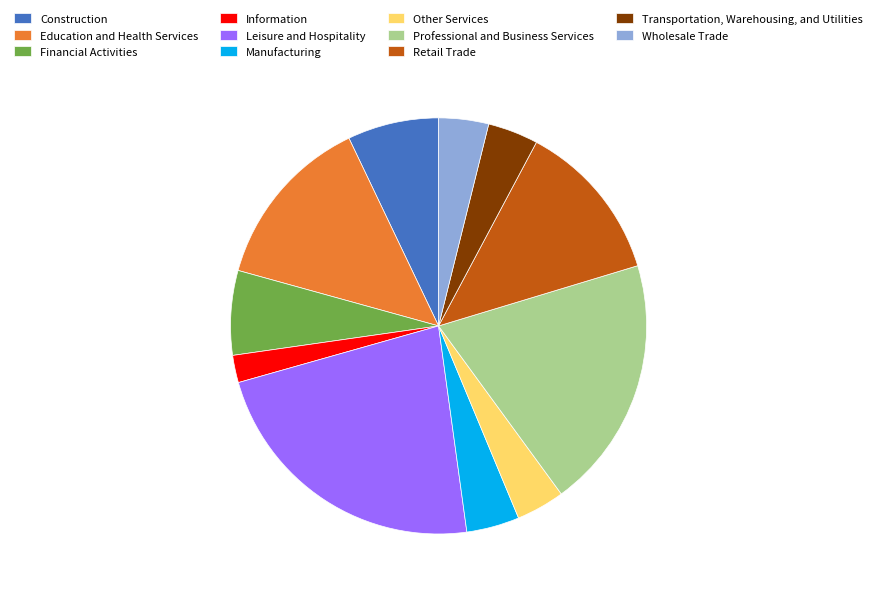

Does Retail Trade represent more than half of the total?

No